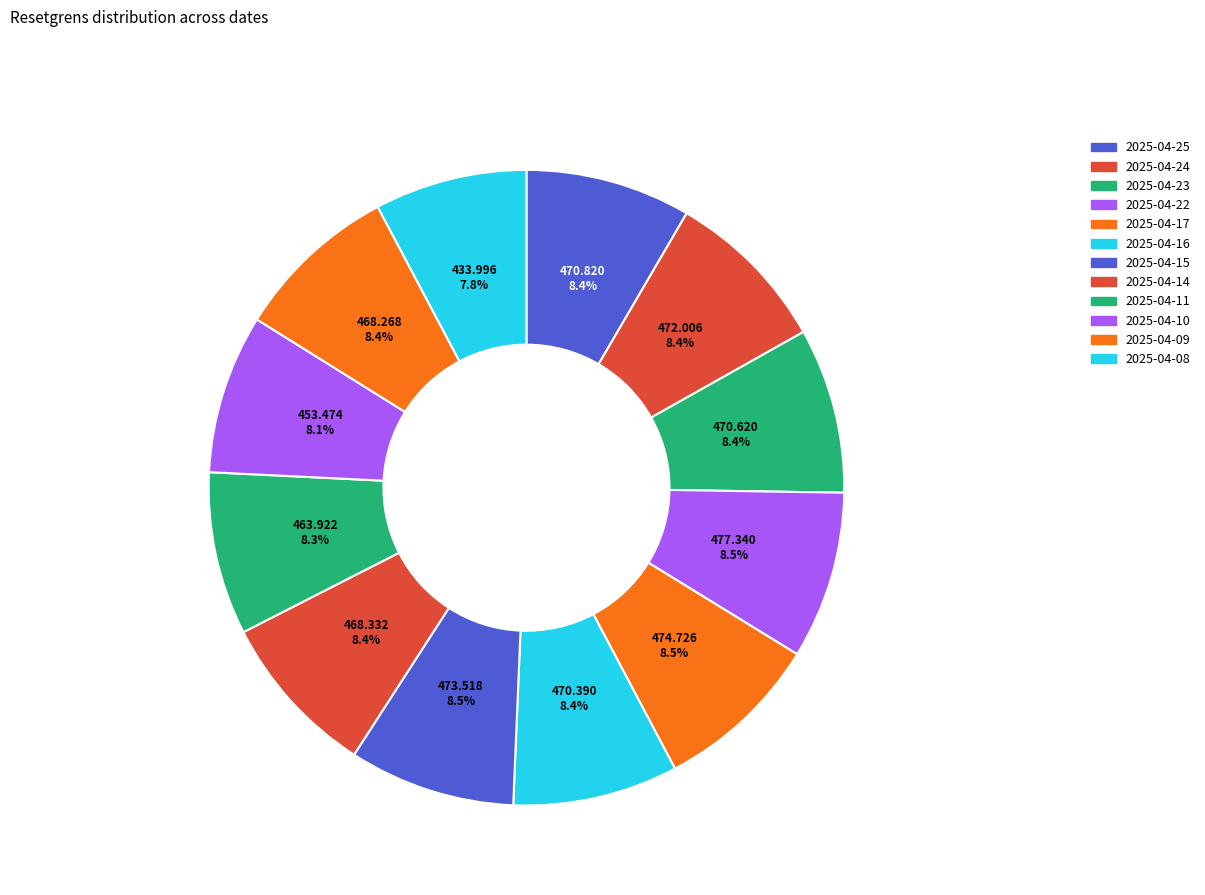

How many slices are in this pie chart?

12